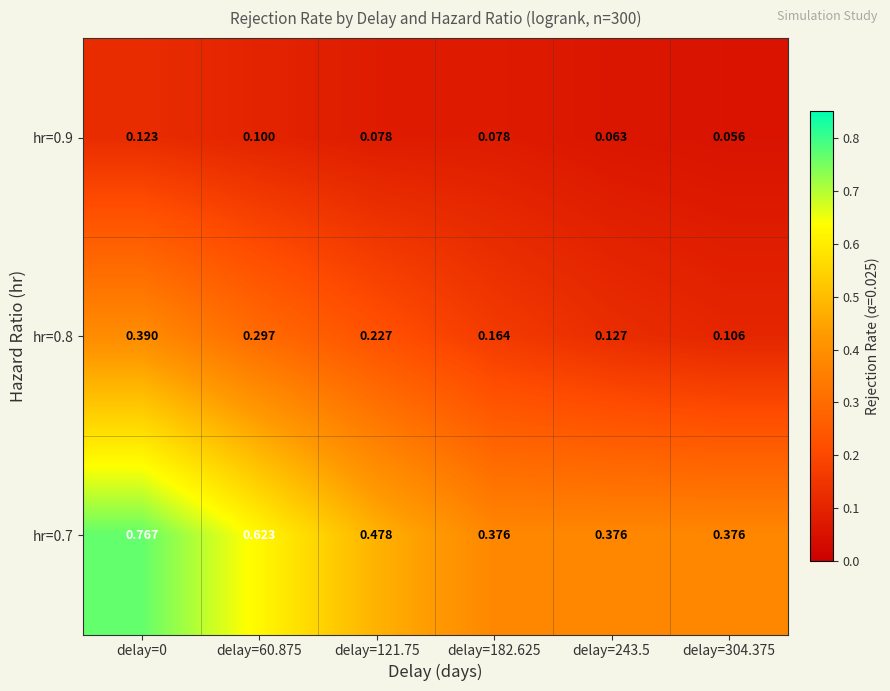

At which category does the chart reach its peak across all series?

delay=0